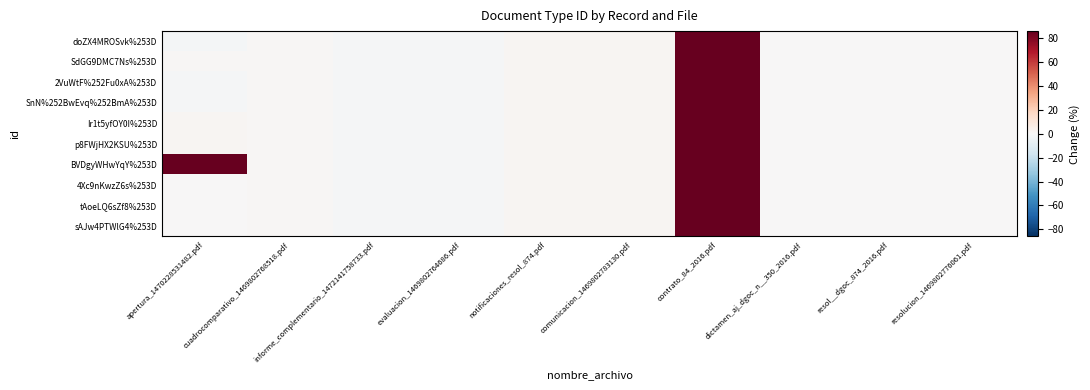

Count the number of categories in the chart.

10